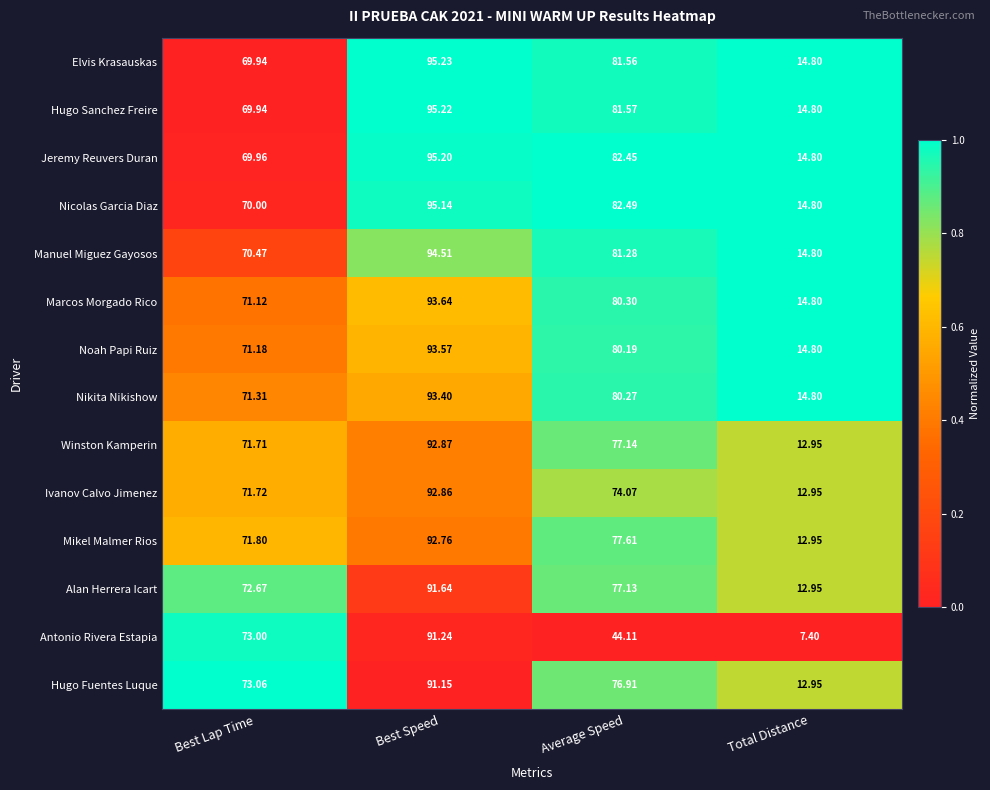

At which category does the chart reach its peak across all series?

Best Speed